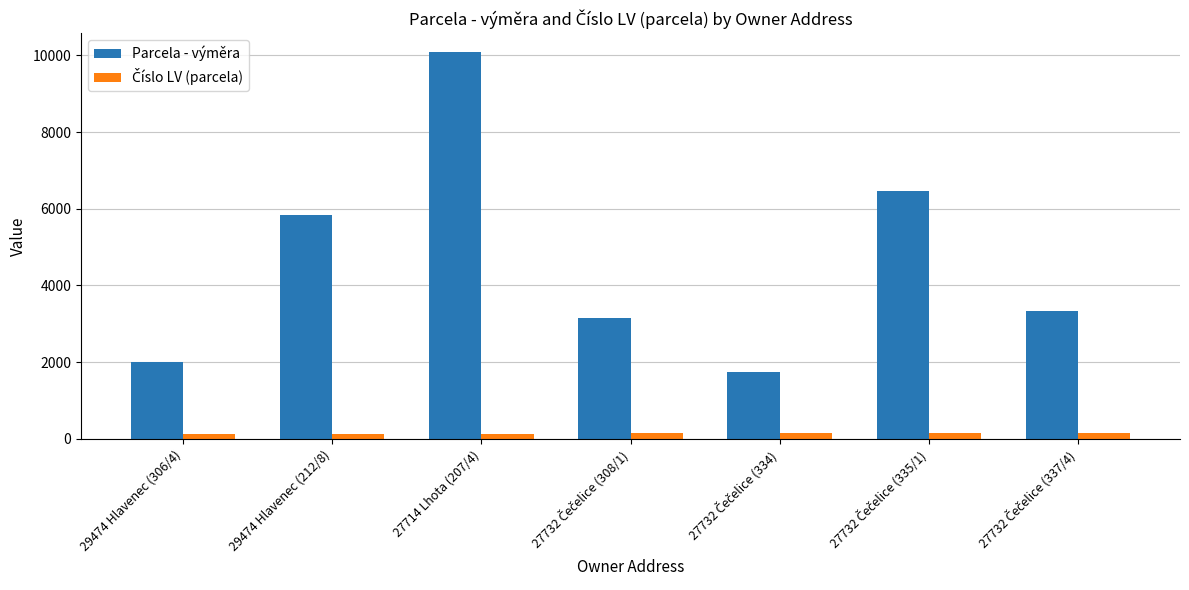

At which label does Parcela - výměra first exceed 3323?

29474 Hlavenec (212/8)